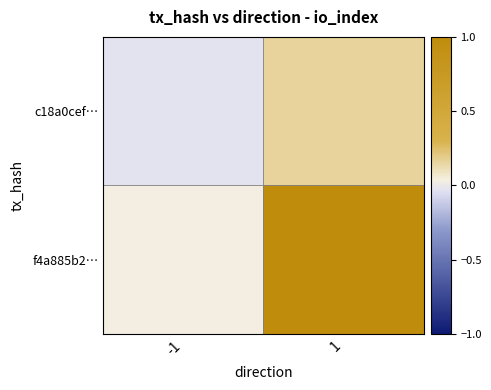

Rank the series by their maximum value, from highest to lowest.

f4a885b2…, c18a0cef…